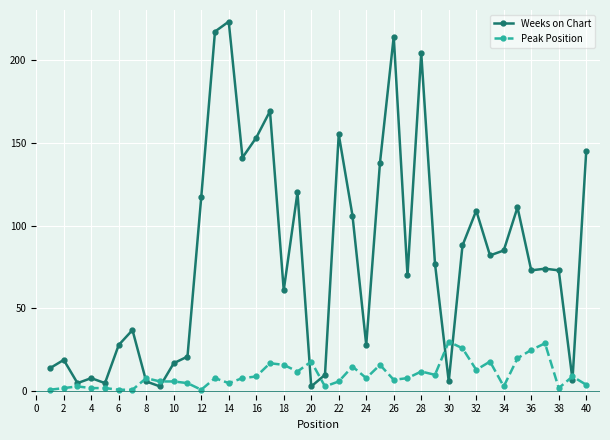

Does the chart display data point markers on the line(s)?

Yes